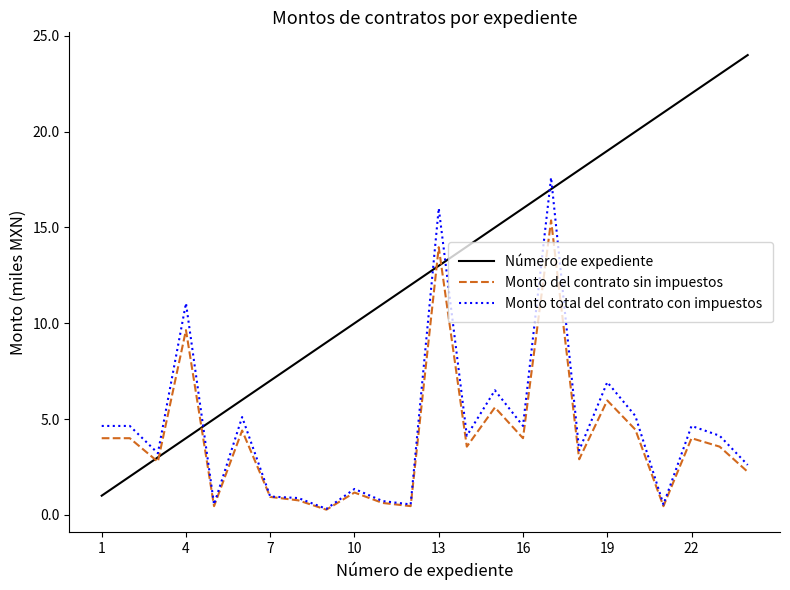

What is the sum of all Monto total del contrato con impuestos values?

110.2